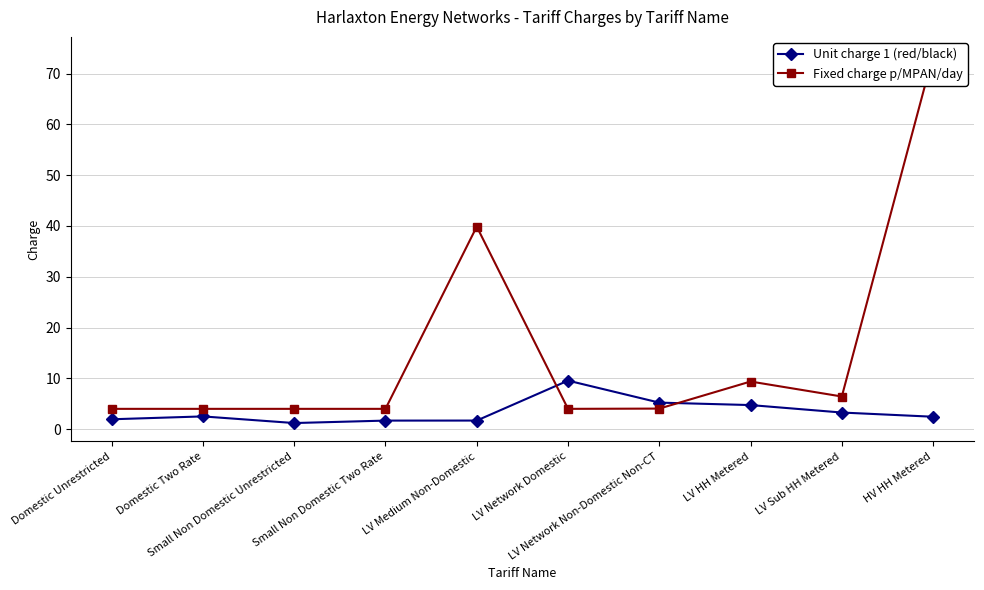

What is the sum of the Fixed charge p/MPAN/day values at LV Network Non-Domestic Non-CT and Small Non Domestic Two Rate?

8.1